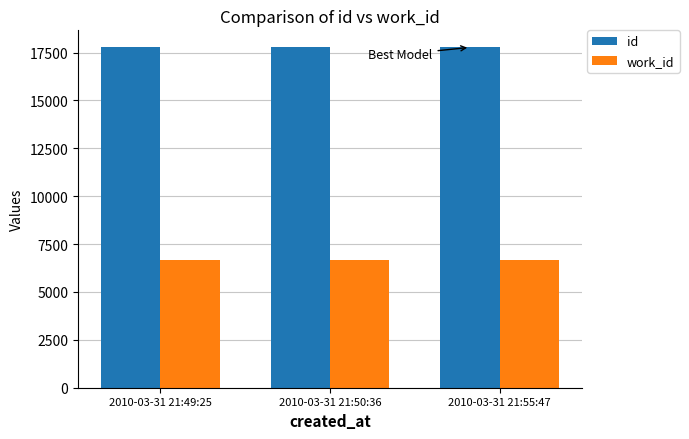

What is the difference between the highest and lowest values at 2010-03-31 21:50:36?

11081